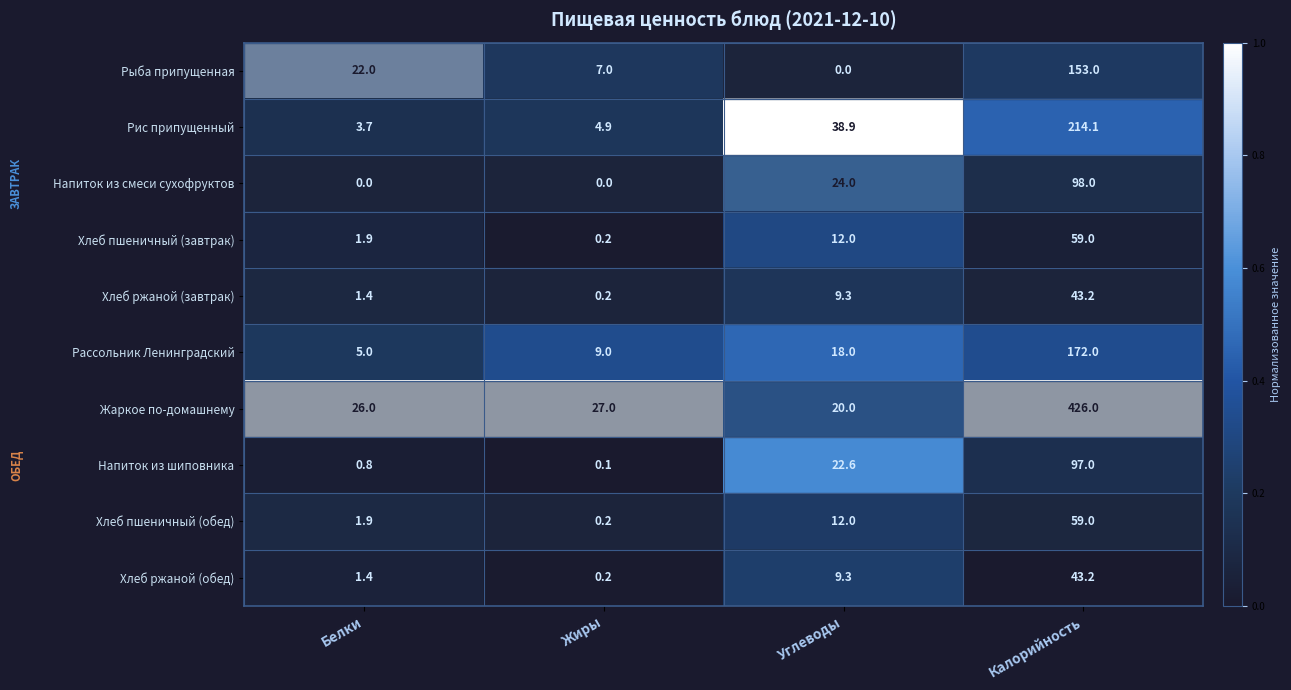

What is the difference between the highest and lowest values at Жиры?

27.0